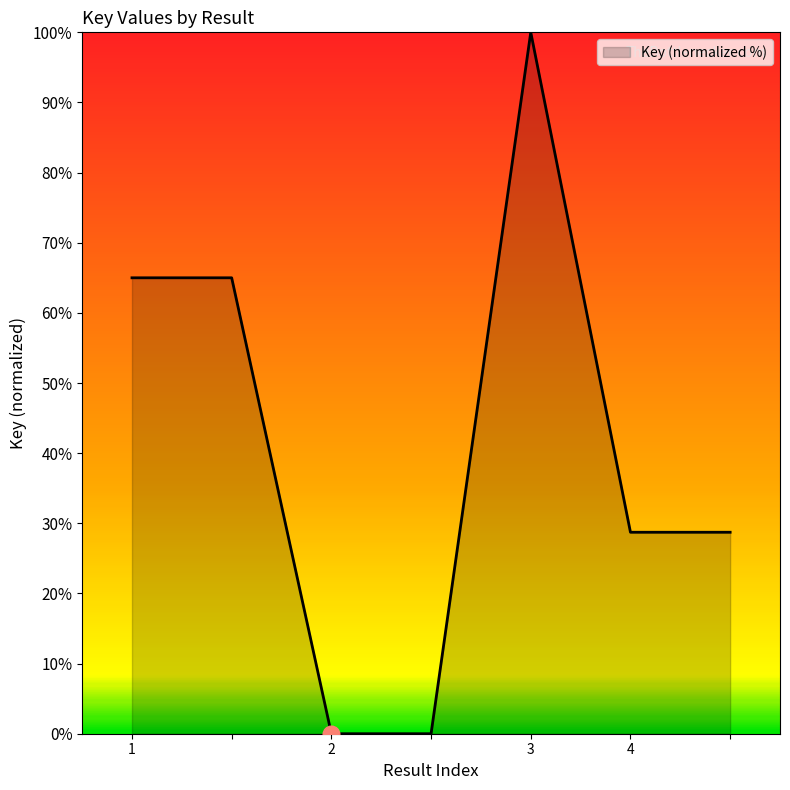

What is the difference between the maximum and minimum values?

100.0